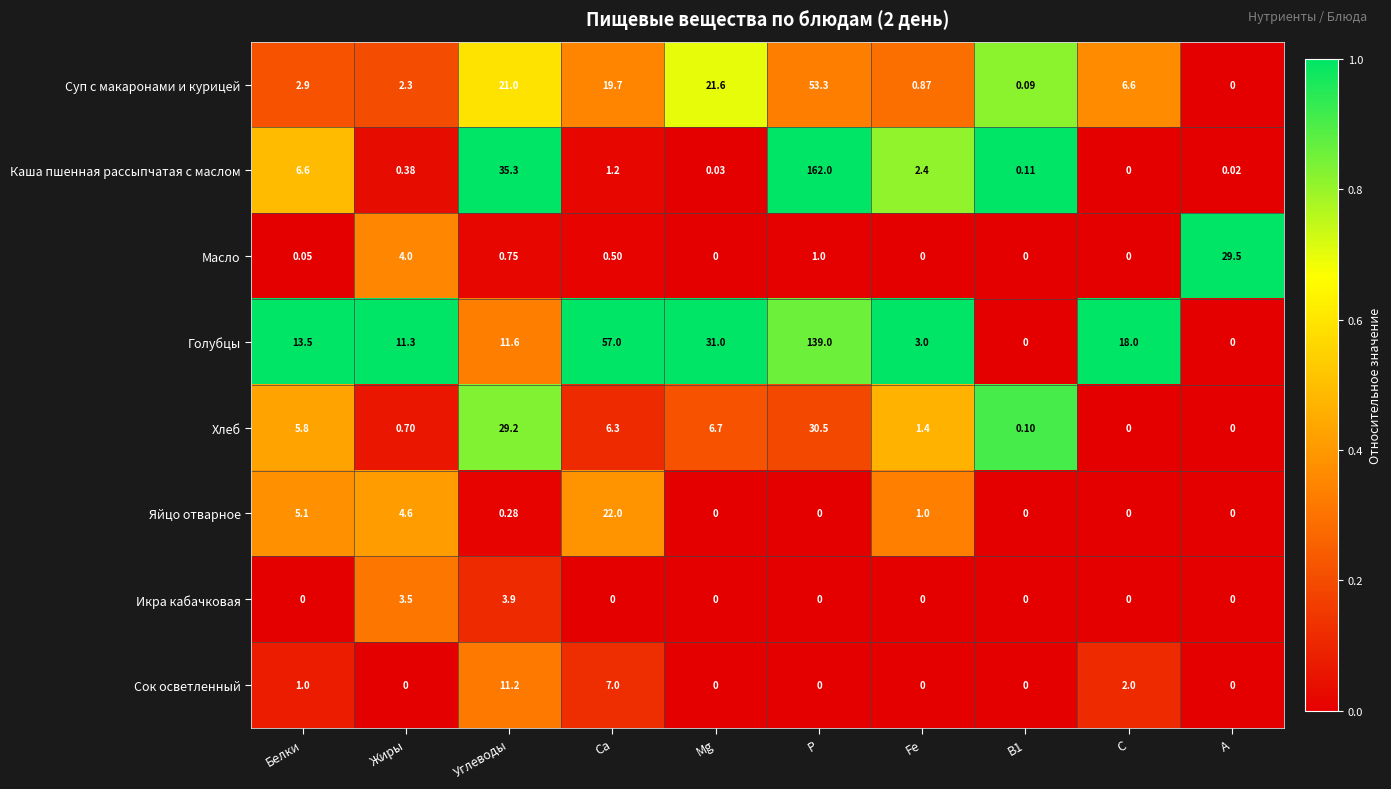

At which label does Каша пшенная рассыпчатая с маслом first exceed 1?

Белки